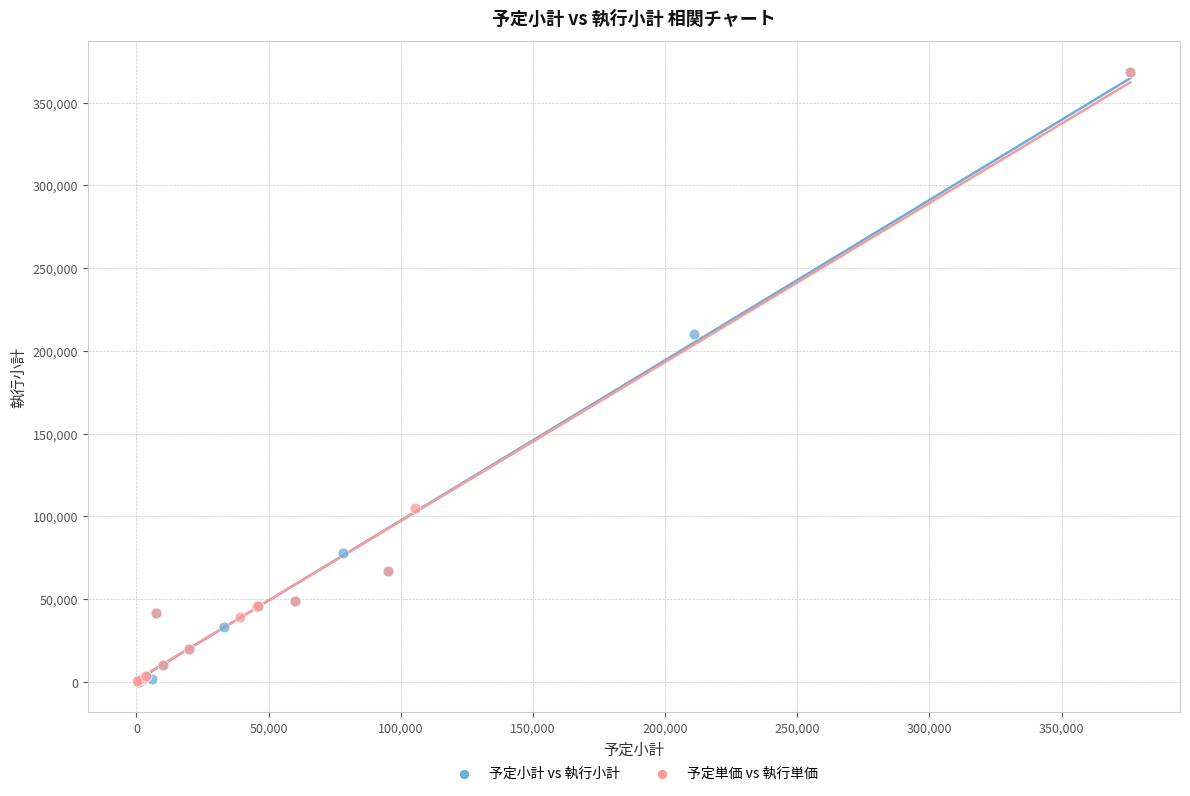

What are all the series names shown in the legend?

予定小計 vs 執行小計, 予定単価 vs 執行単価